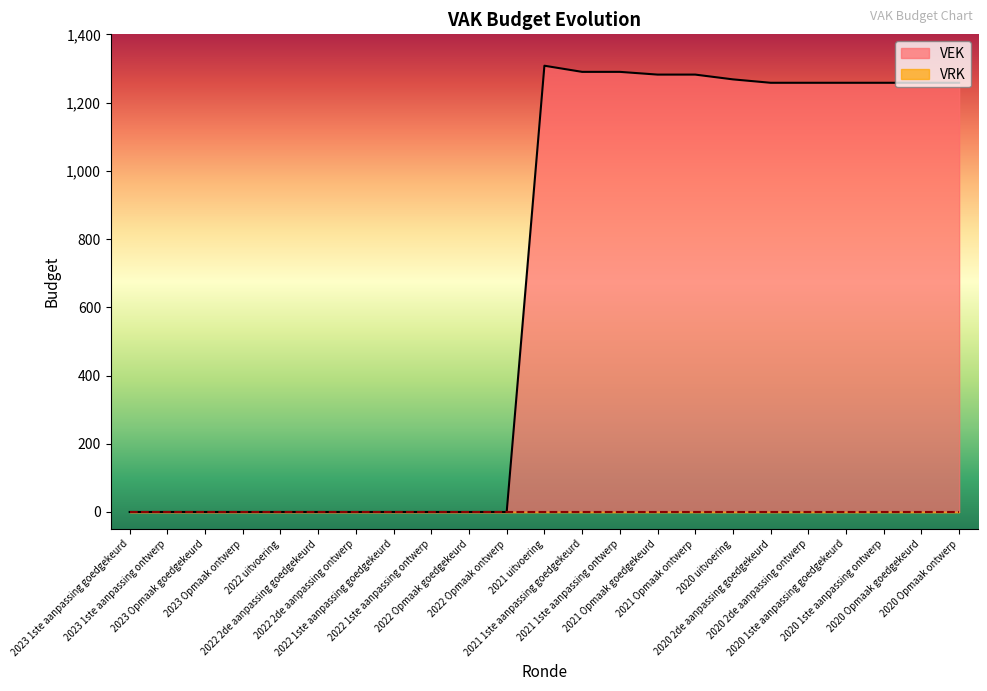

Which has a higher value, 2022 1ste aanpassing ontwerp or 2022 Opmaak ontwerp?

2022 1ste aanpassing ontwerp